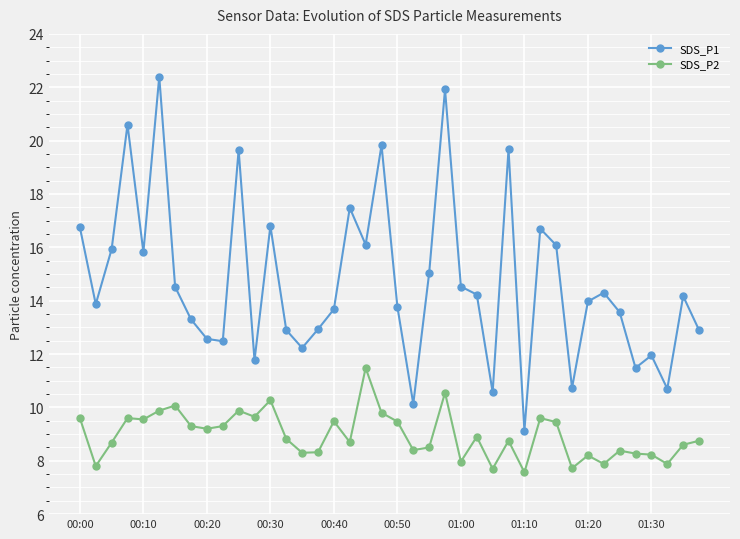

True or false: SDS_P1 and SDS_P2 intersect in this chart.

False